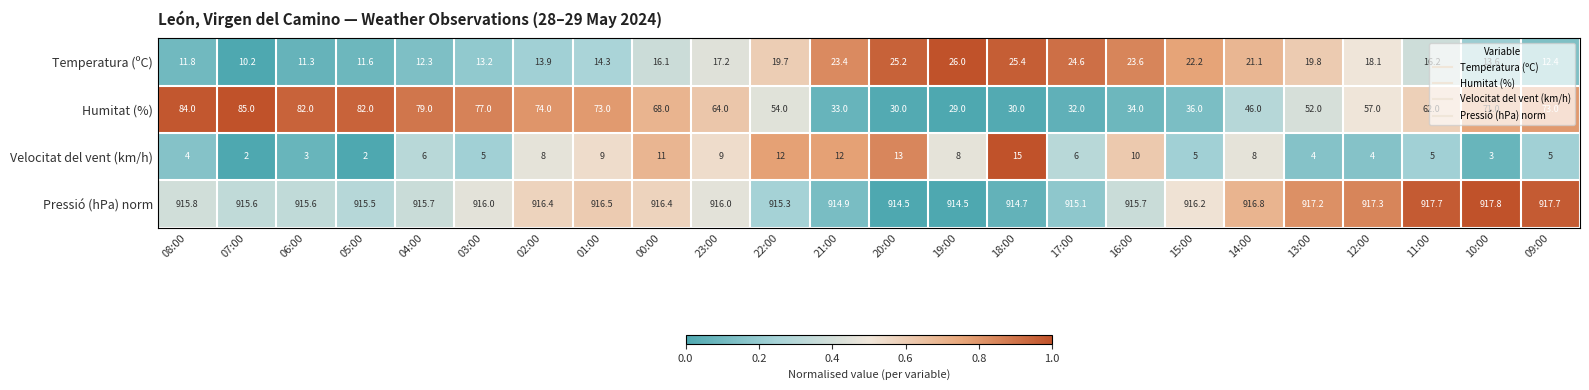

What is the difference between the maximum and minimum values in the Temperatura (ºC) series?

15.8